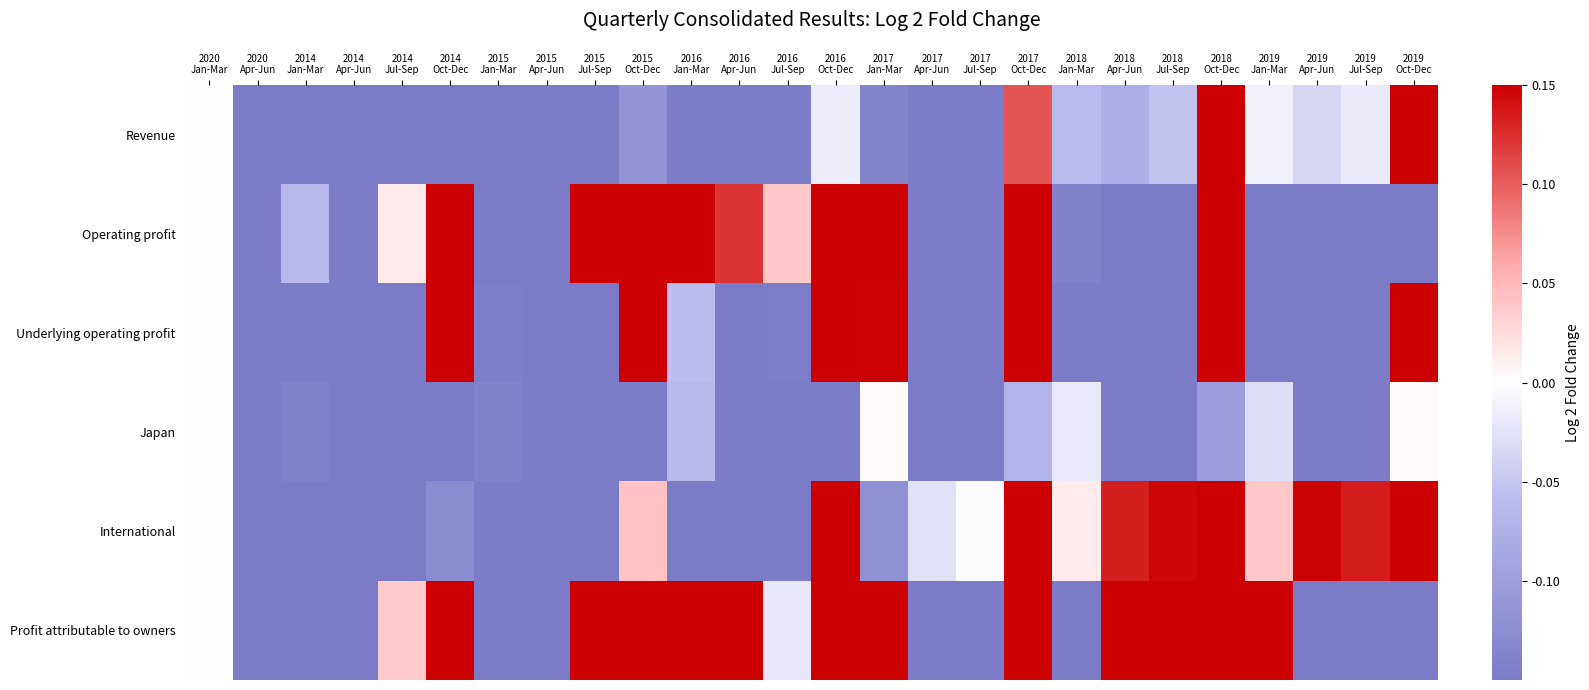

Which series has the largest range (max minus min)?

Profit attributable to owners